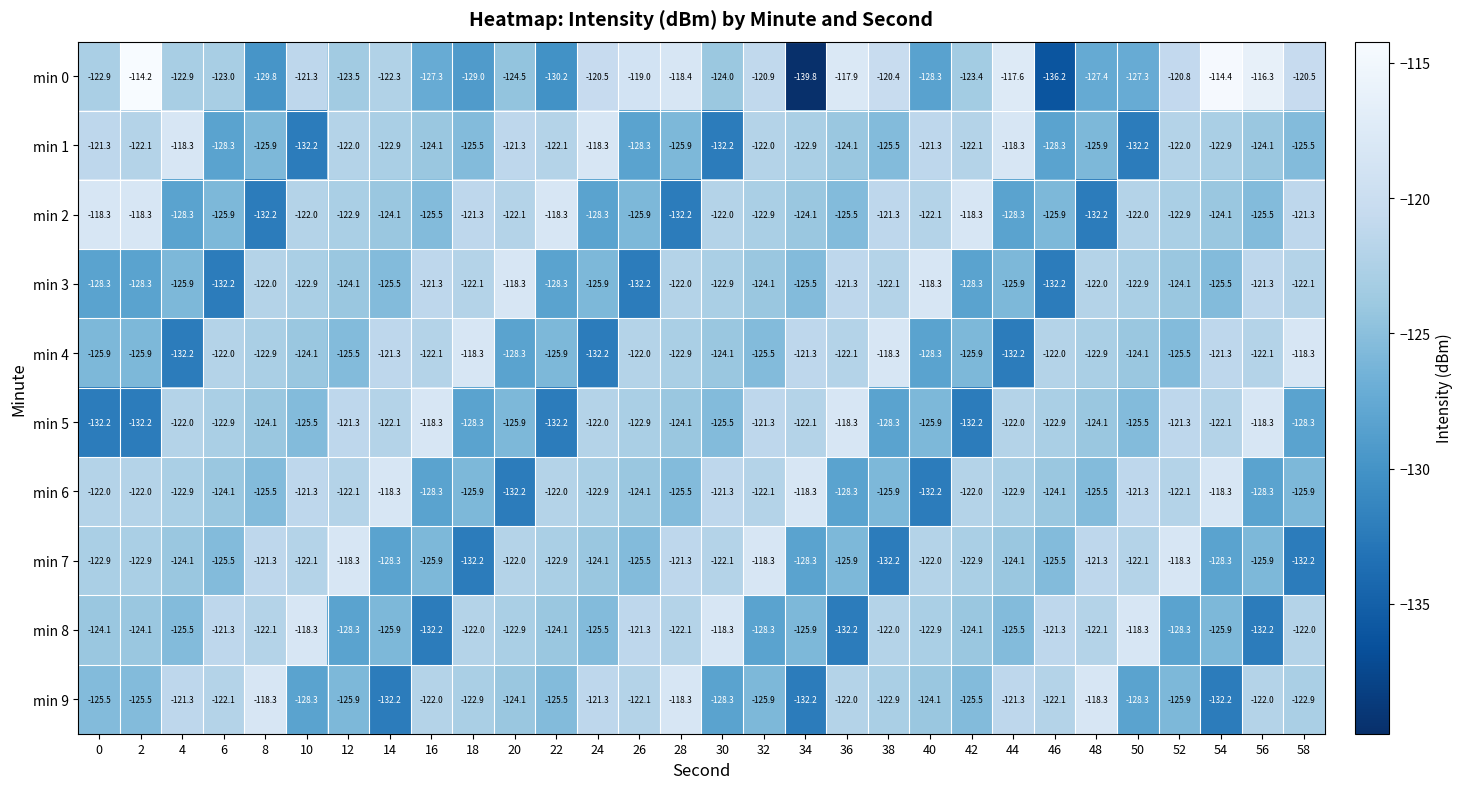

Which series has the widest spread of values?

min 0